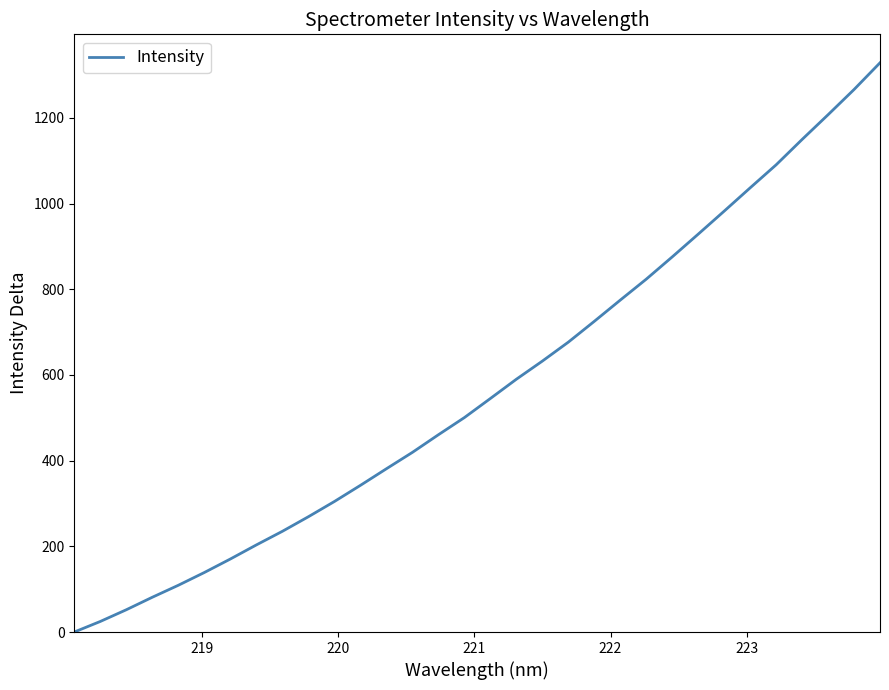

Count the number of data series in this chart.

1